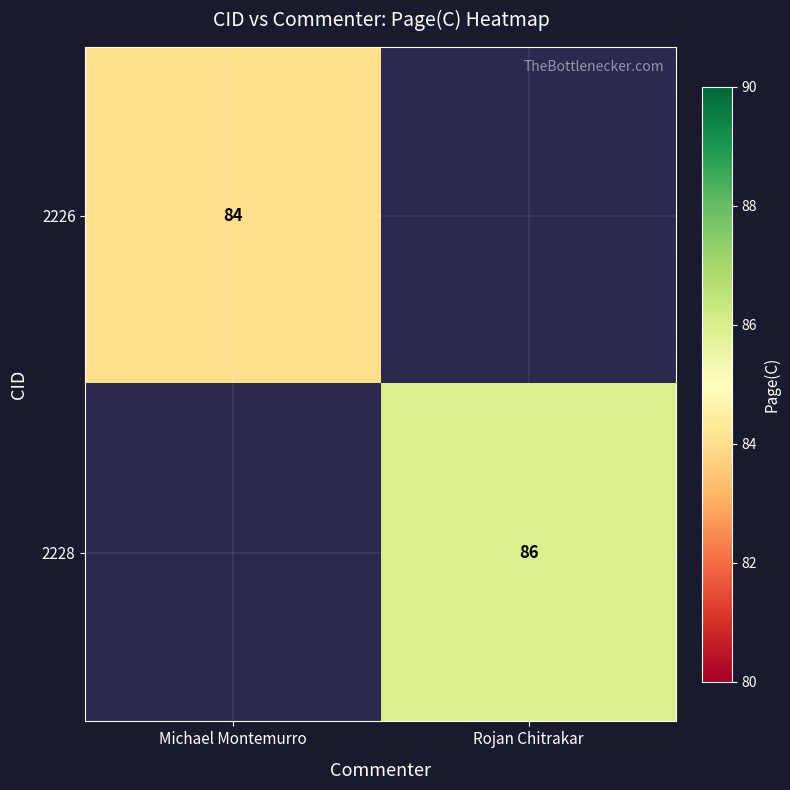

Is the value of 2226 at Michael Montemurro greater than the value of 2228 at Rojan Chitrakar?

No